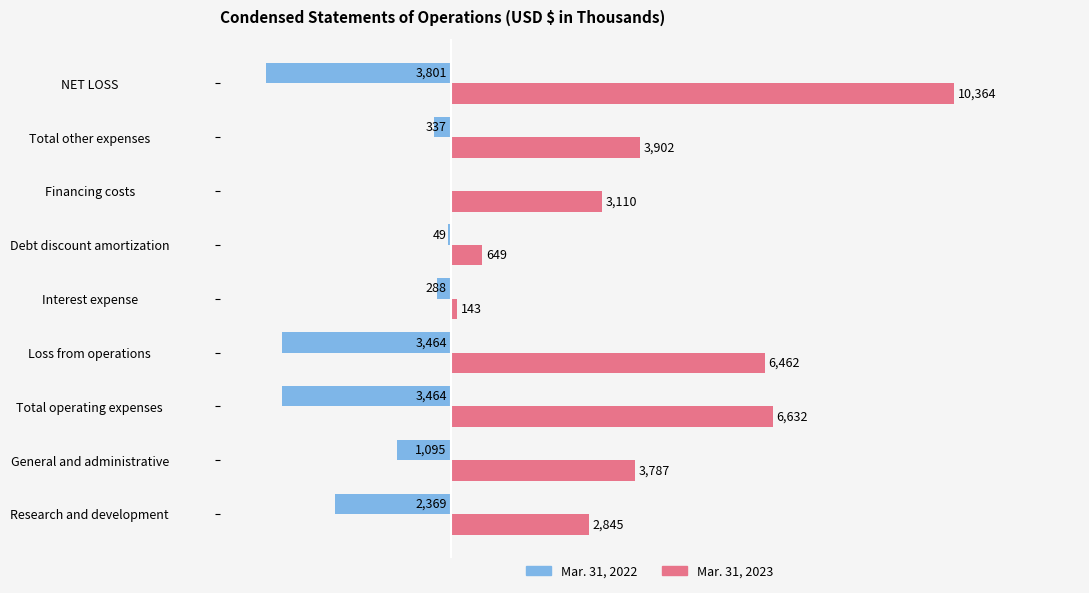

Is the value of Mar. 31, 2023 at Total operating expenses greater than the value of Mar. 31, 2022 at Research and development?

Yes